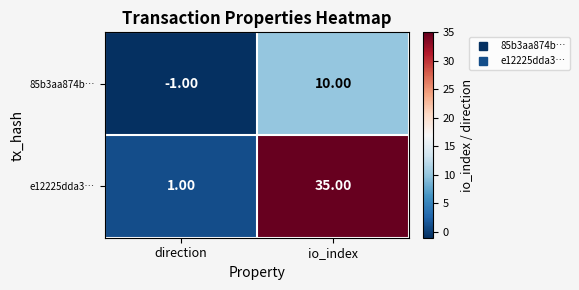

At which category is the sum across all series the highest?

io_index